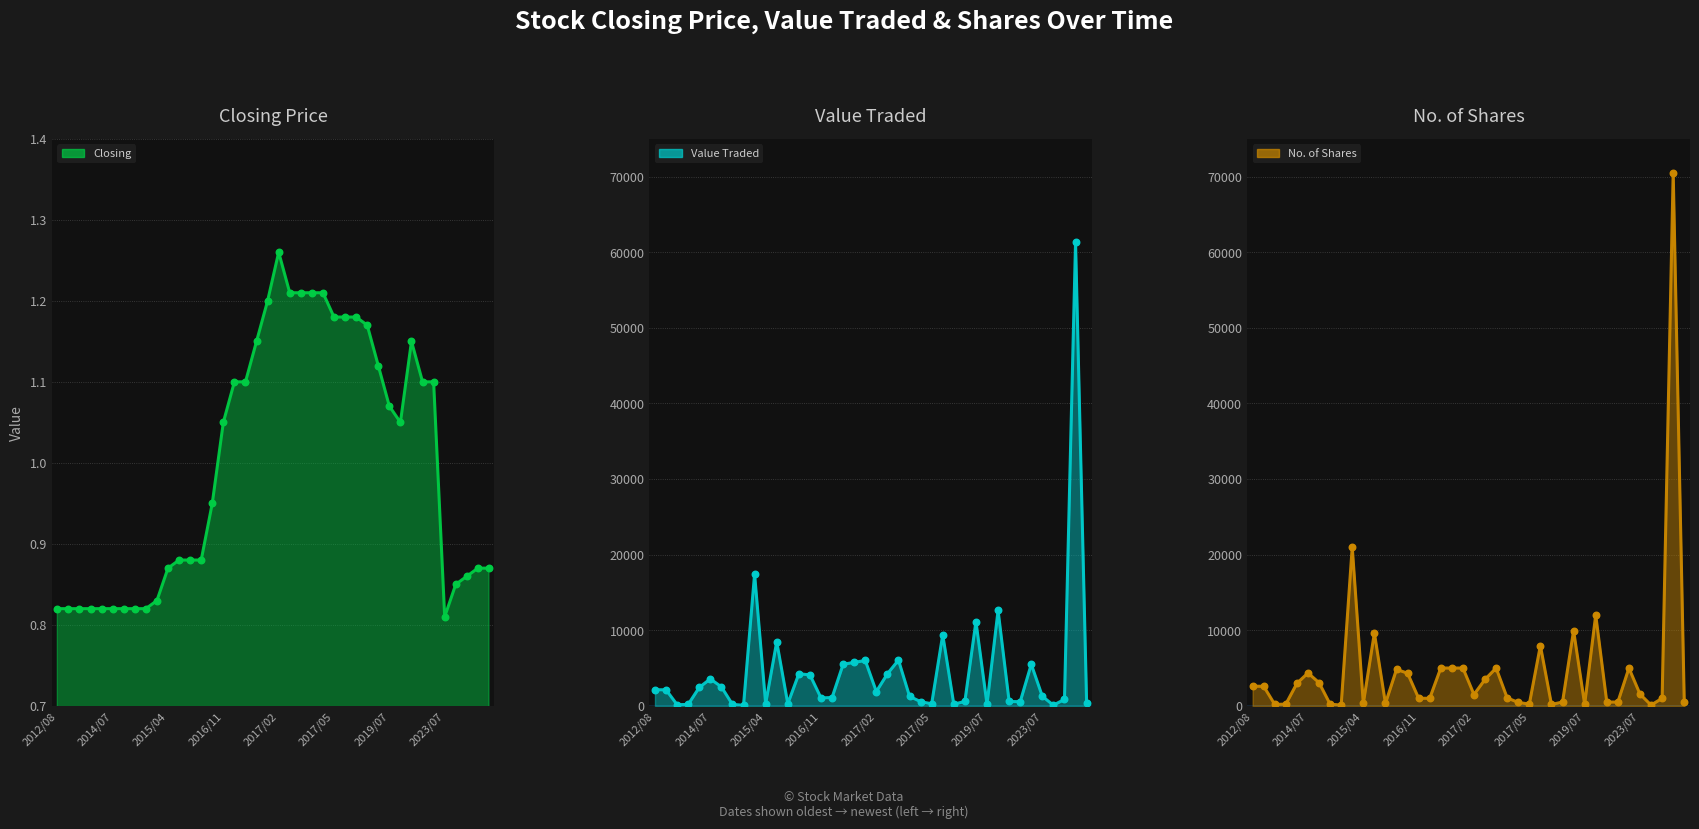

Is the value of Value Traded at 24/07/2019 greater than the value of No. of Shares at 19/09/2012?

Yes